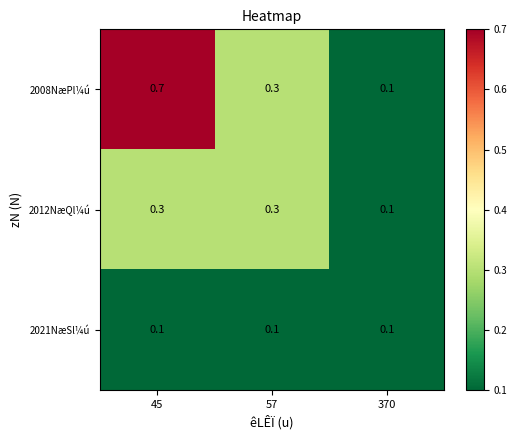

Reading right to left, transcribe all the data shown in this chart.

2008NæPl¼ú: 370=0.1	57=0.3	45=0.7
2012NæQl¼ú: 370=0.1	57=0.3	45=0.3
2021NæSl¼ú: 370=0.1	57=0.1	45=0.1